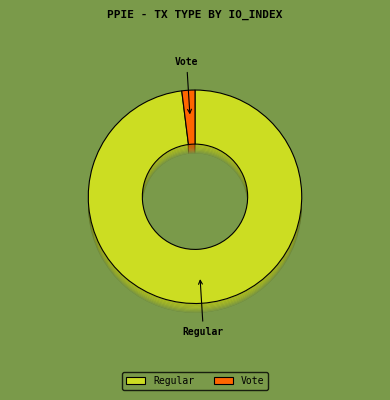

To the nearest percent, what is the average slice percentage?

50%